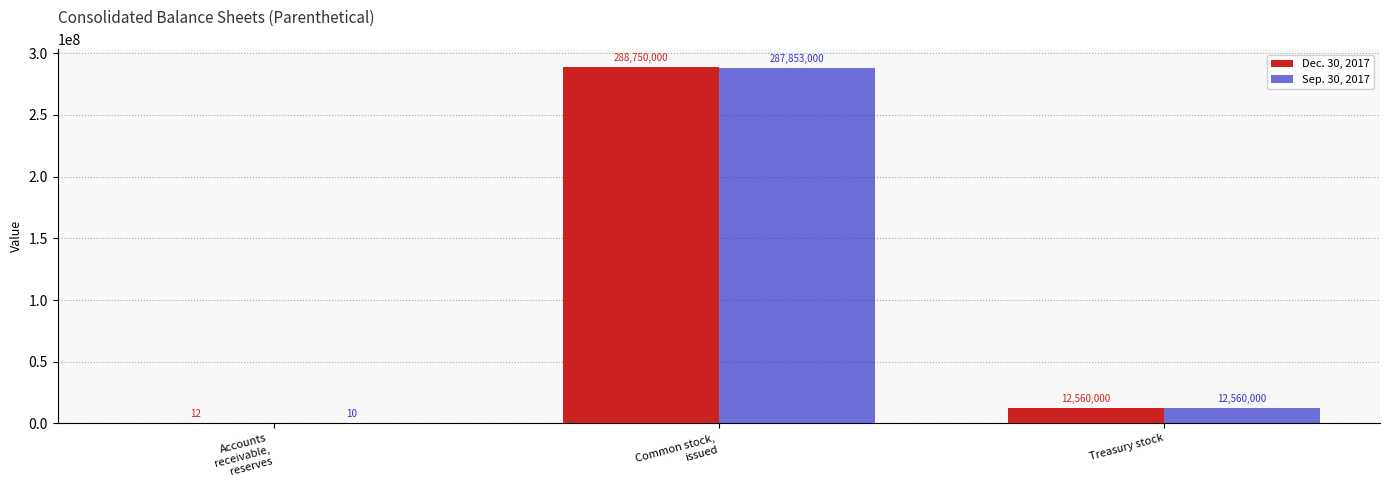

What is the average value of the Sep. 30, 2017 series?

100137669.9